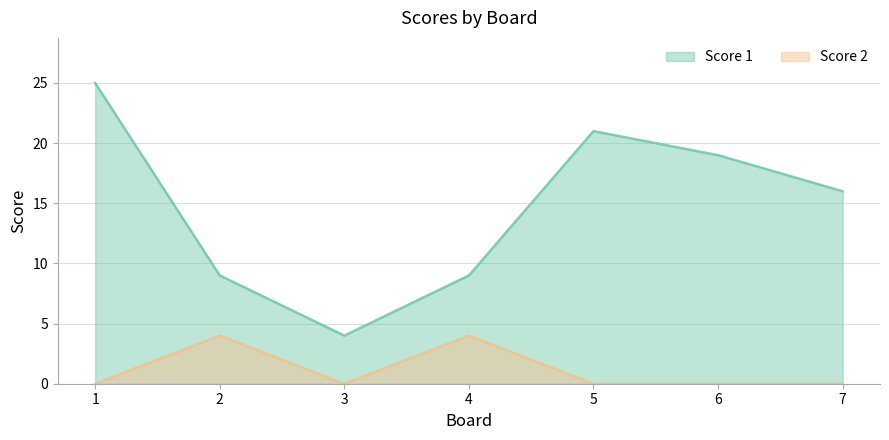

What is the difference between the maximum and minimum values in the Score 1 series?

21